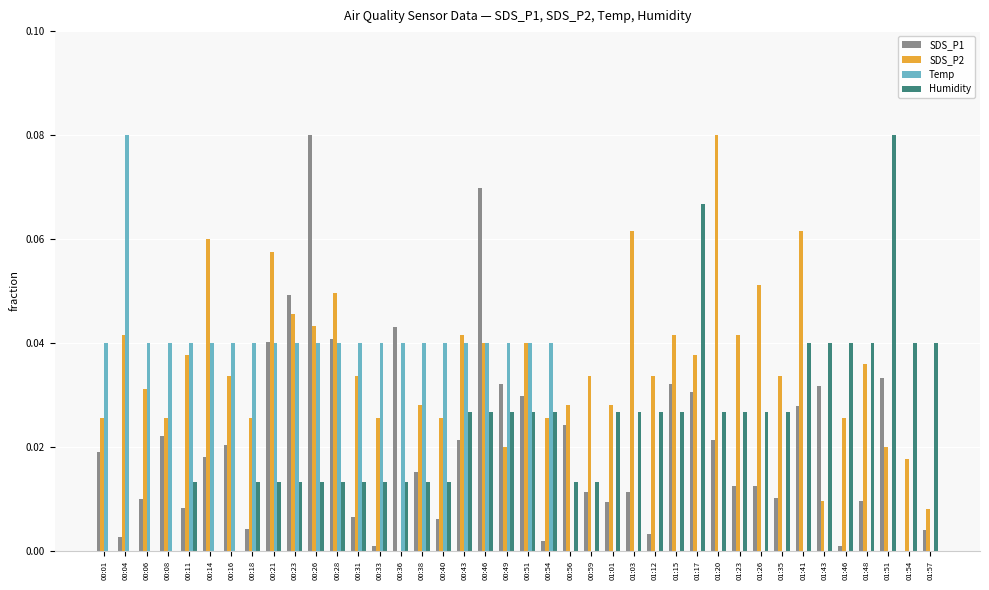

Which category has the highest value in the Humidity series?

01:51